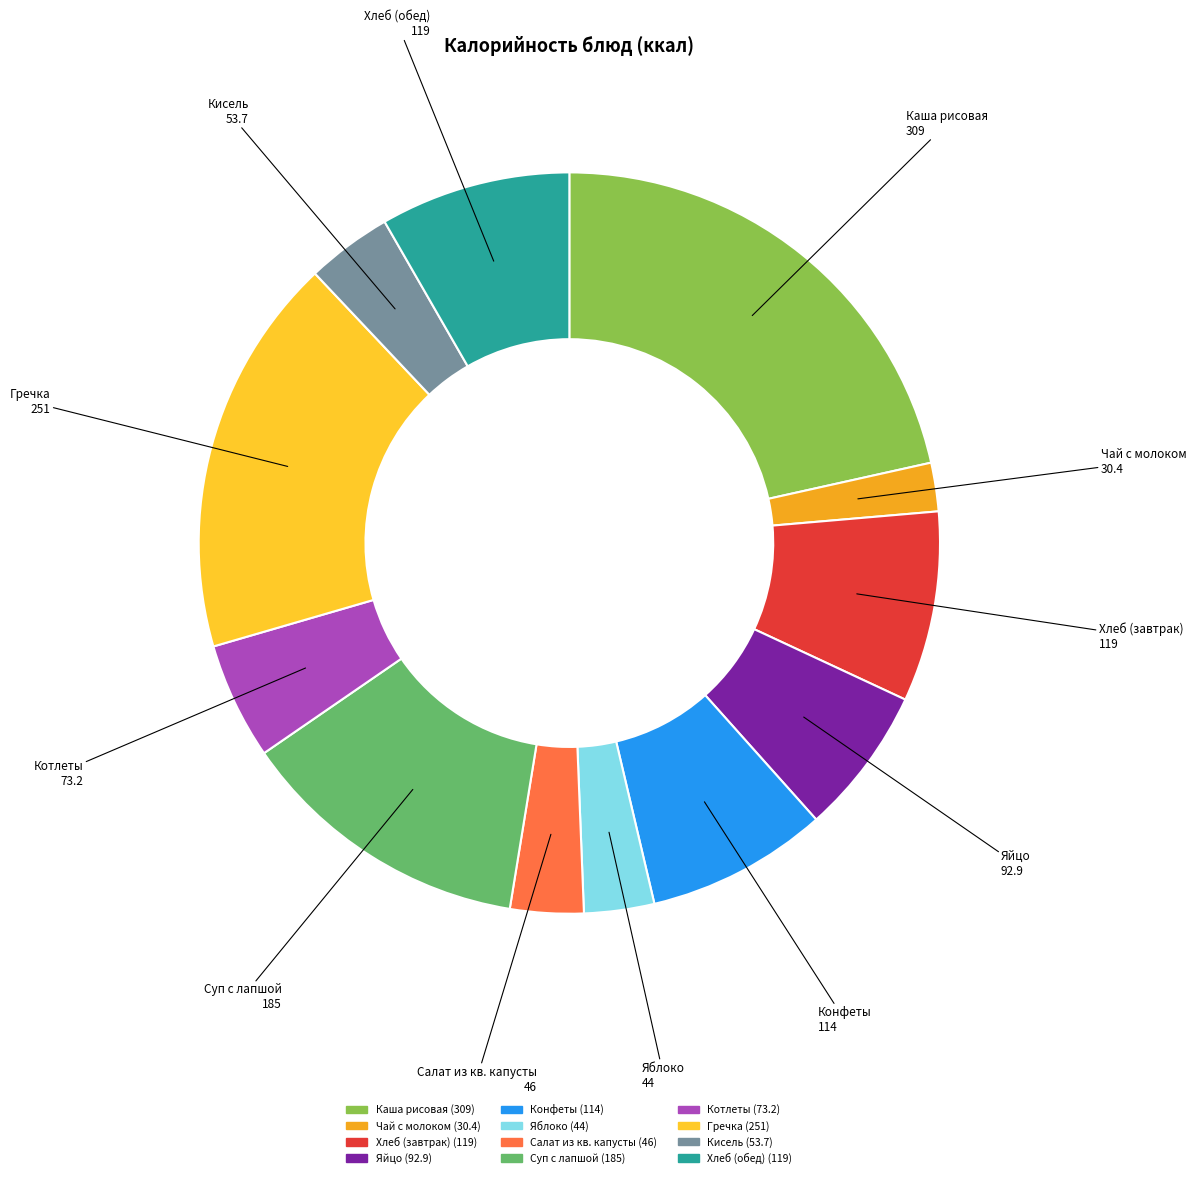

Approximately how many times larger is the value at Яблоко compared to Чай с молоком?

1.4